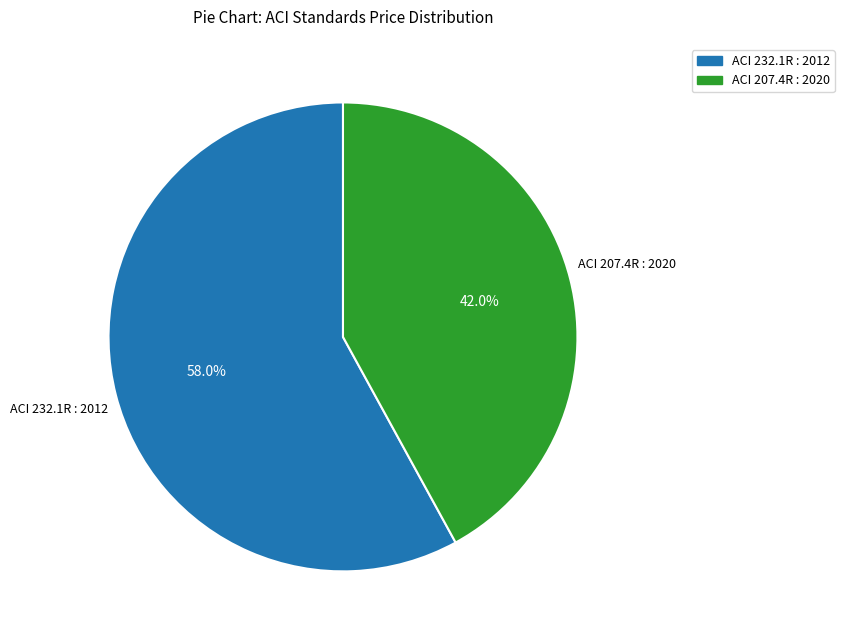

What is the largest slice in the pie chart?

ACI 232.1R : 2012